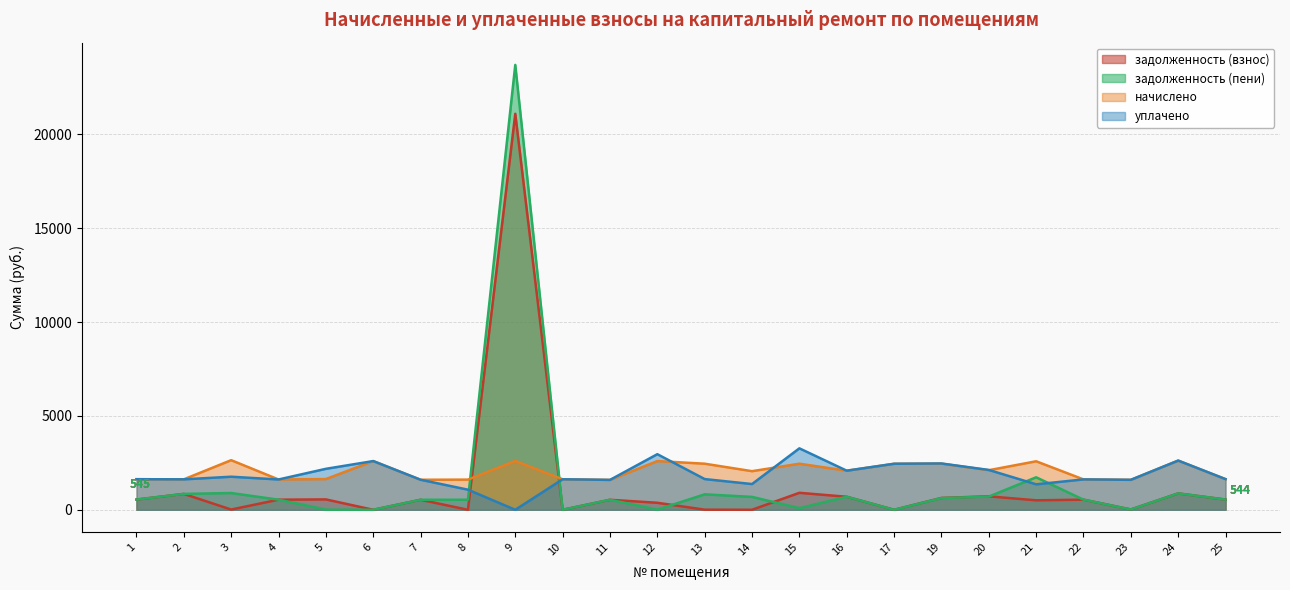

At which category is the sum across all series the highest?

9